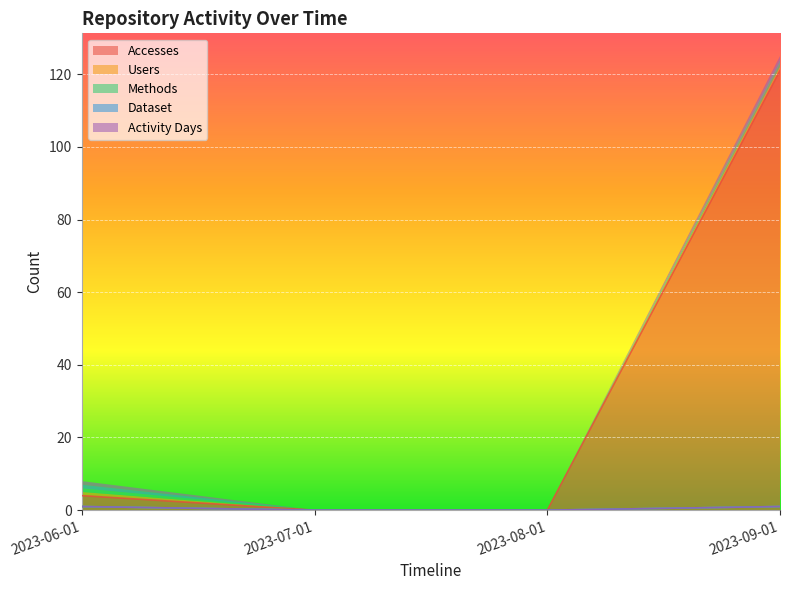

Which category has the lowest value across all series?

2023-07-01